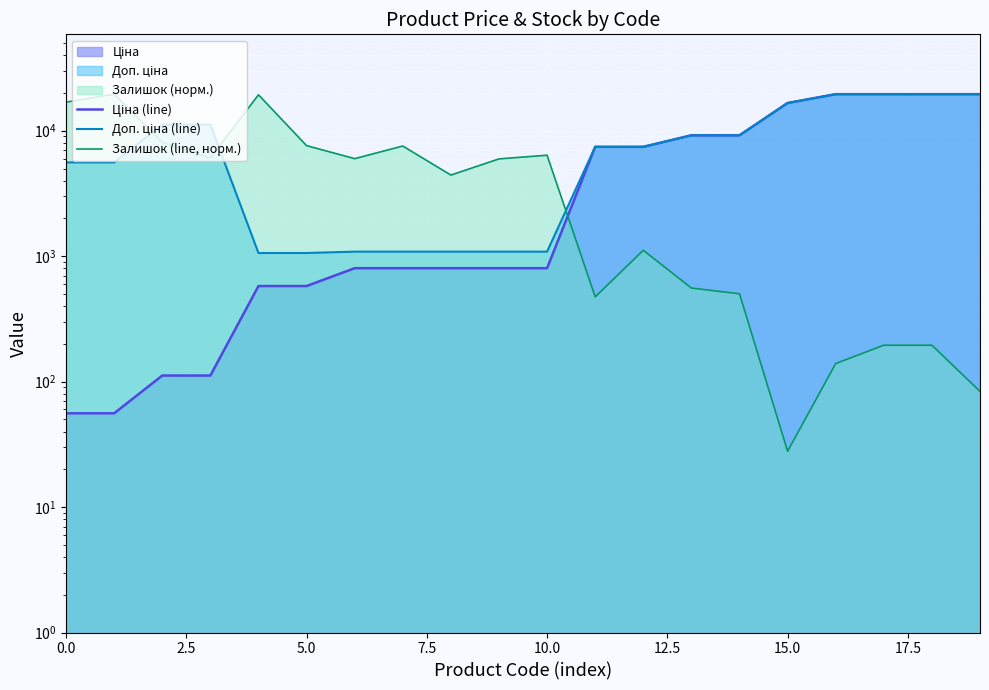

What is the spread (max minus min) of values at 19?

19481.3